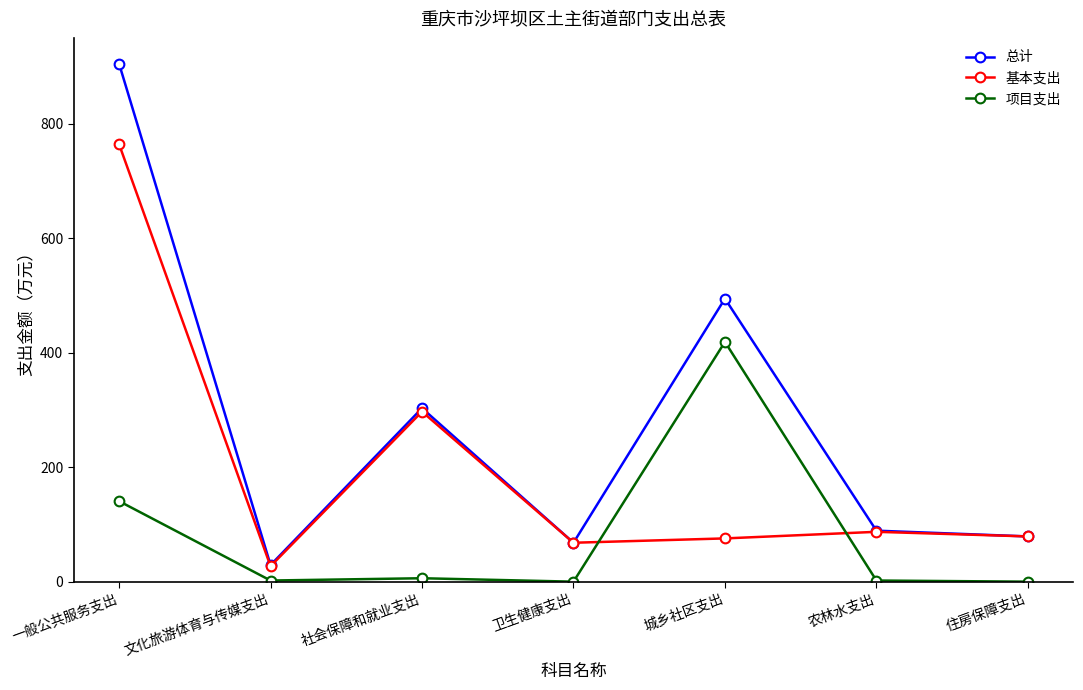

Where is 总计 nearest to the value 467?

城乡社区支出